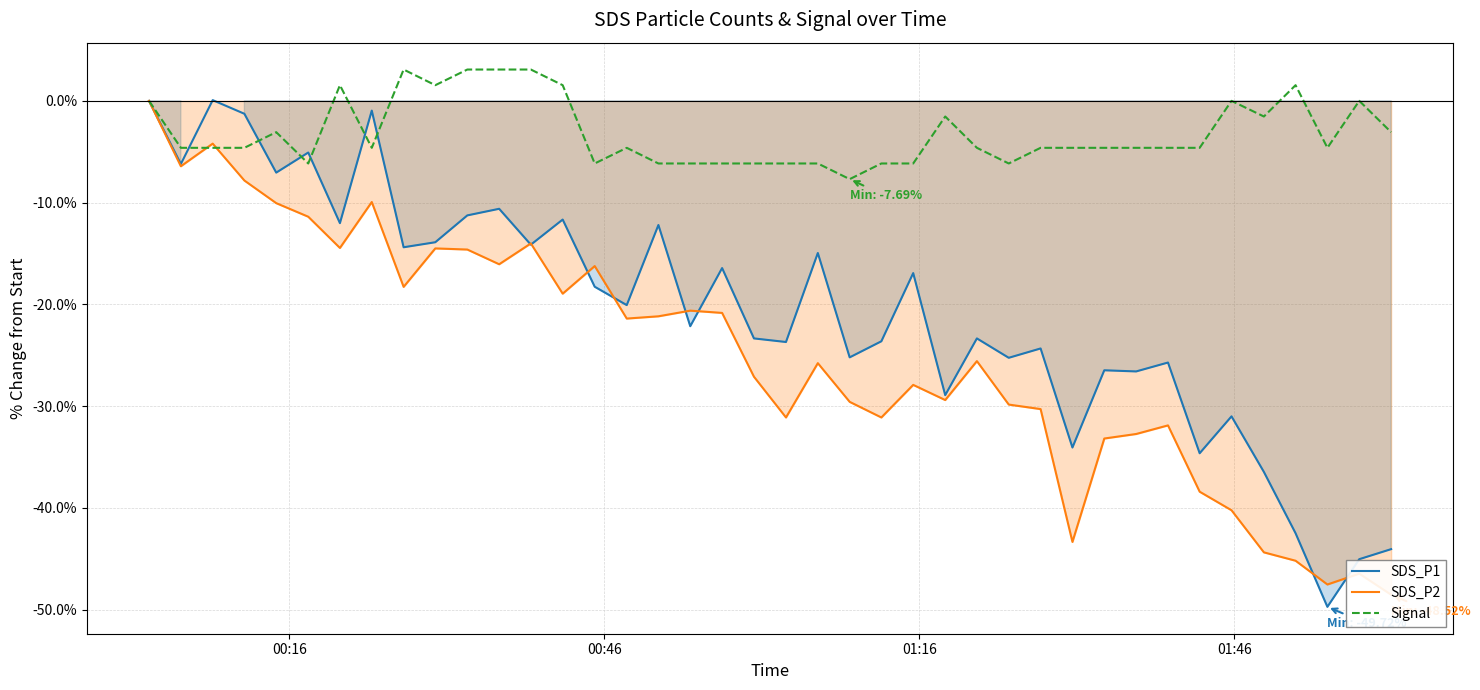

Which series has the largest range (max minus min)?

SDS_P1